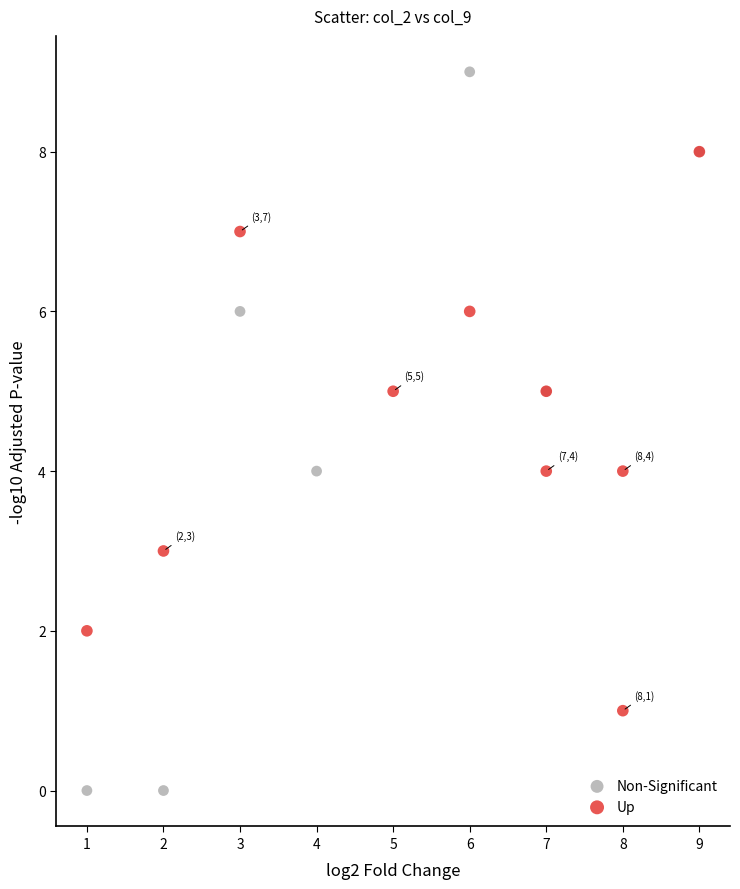

Which series contains the highest Y value?

Non-Significant